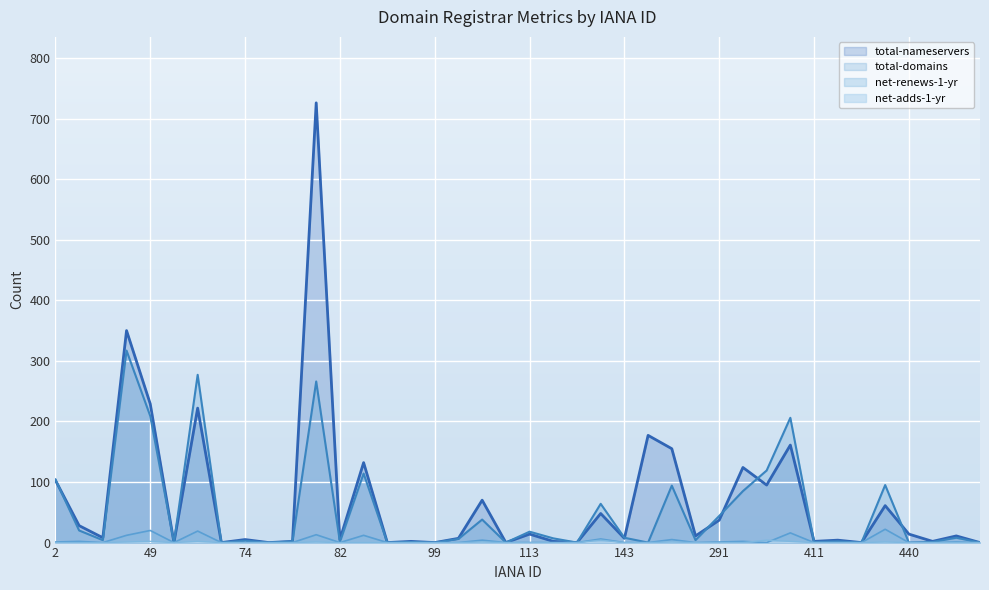

What is the difference between the net-adds-1-yr values at 411 and 48?

1